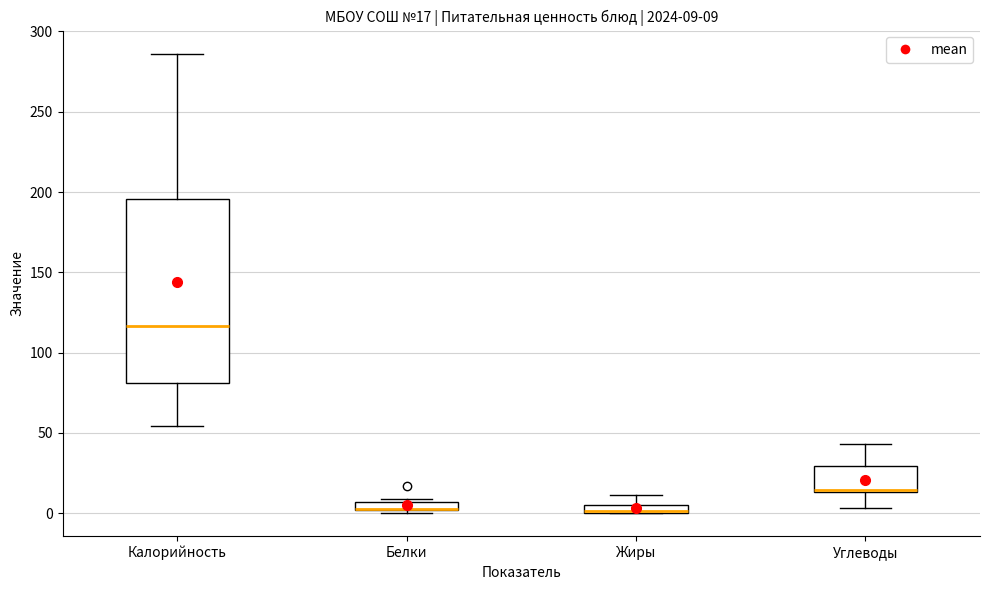

Which box is the tallest, from its lower edge to its upper edge?

Калорийность